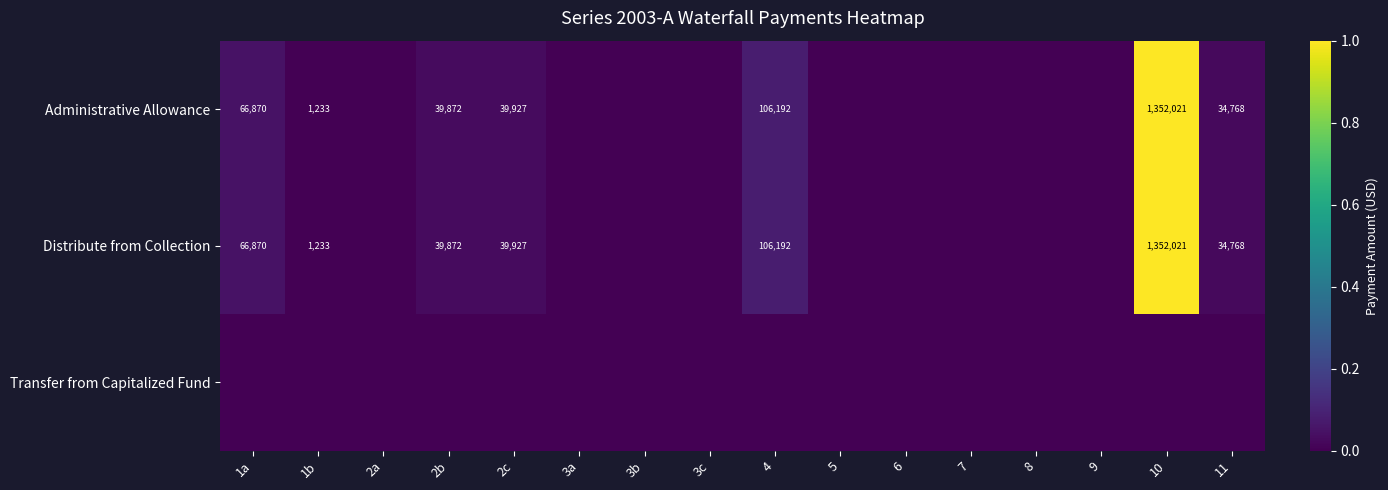

The value of Distribute from Collection at 2b is 39872. True or false?

True